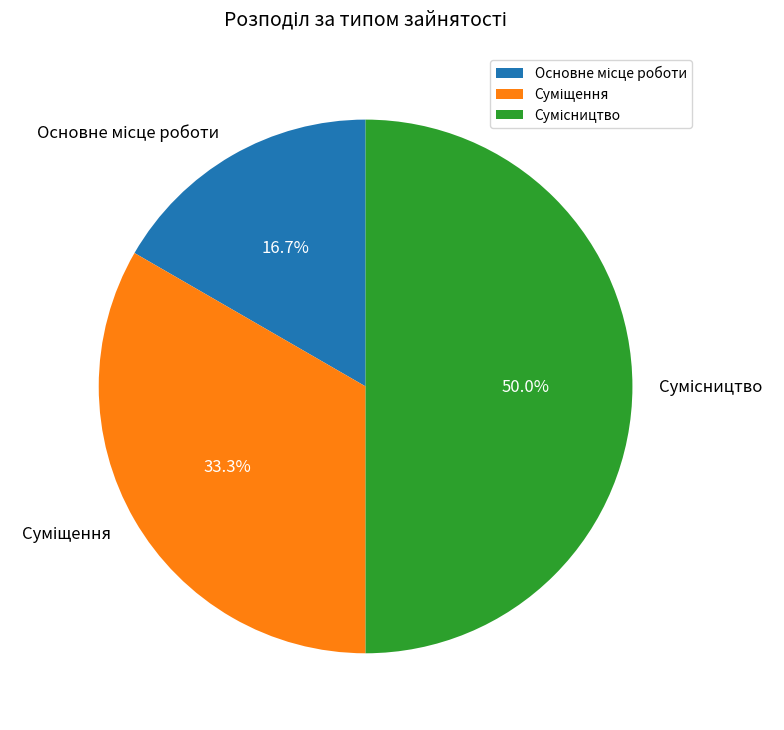

Is it true that Сумісництво is 45% of the pie?

False